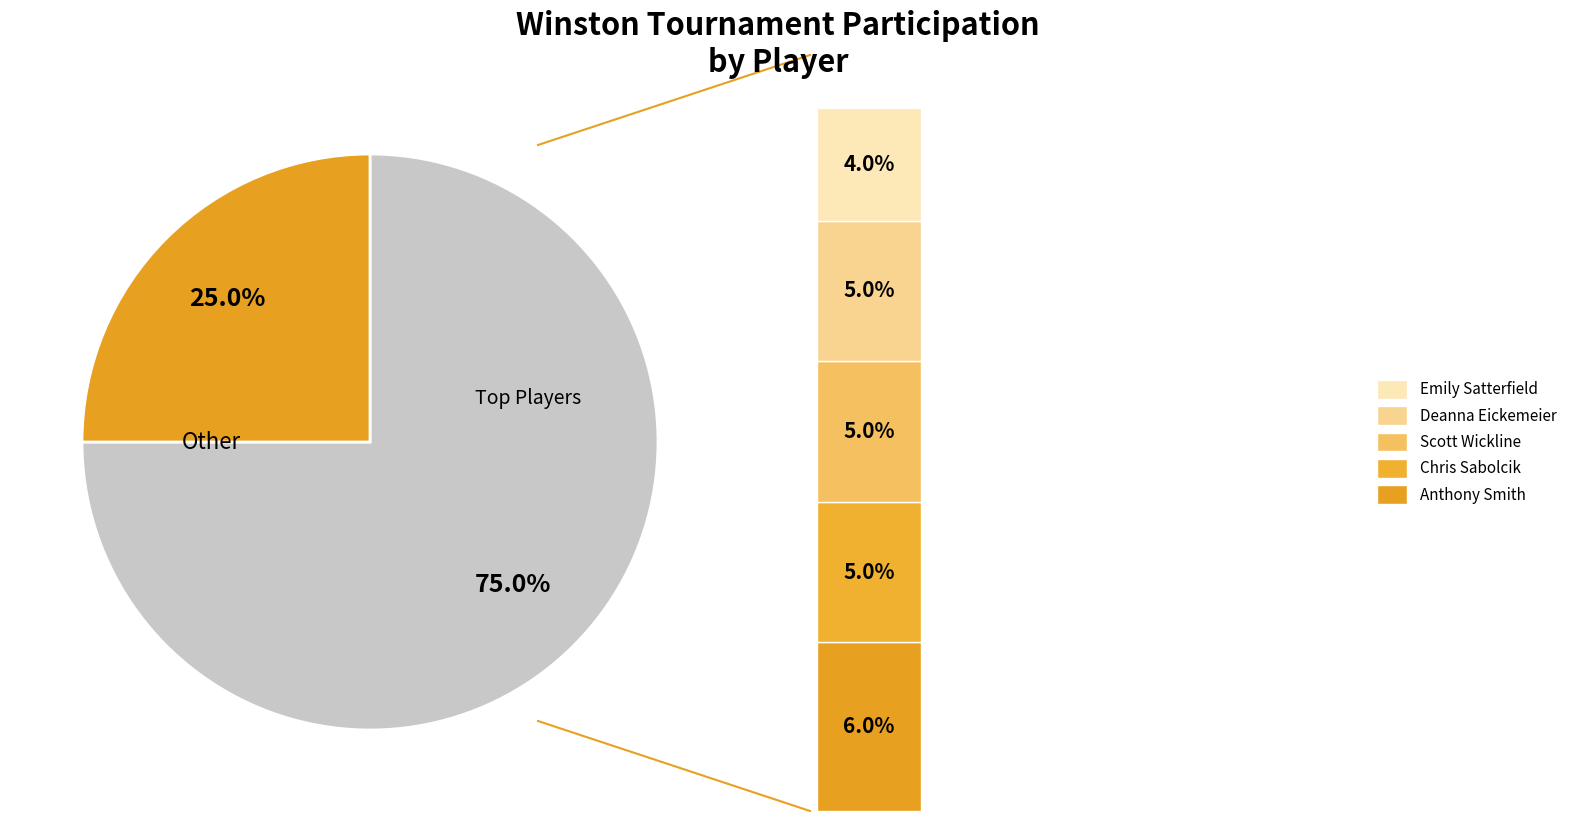

Is Chris Sabolcik the majority of the pie?

No